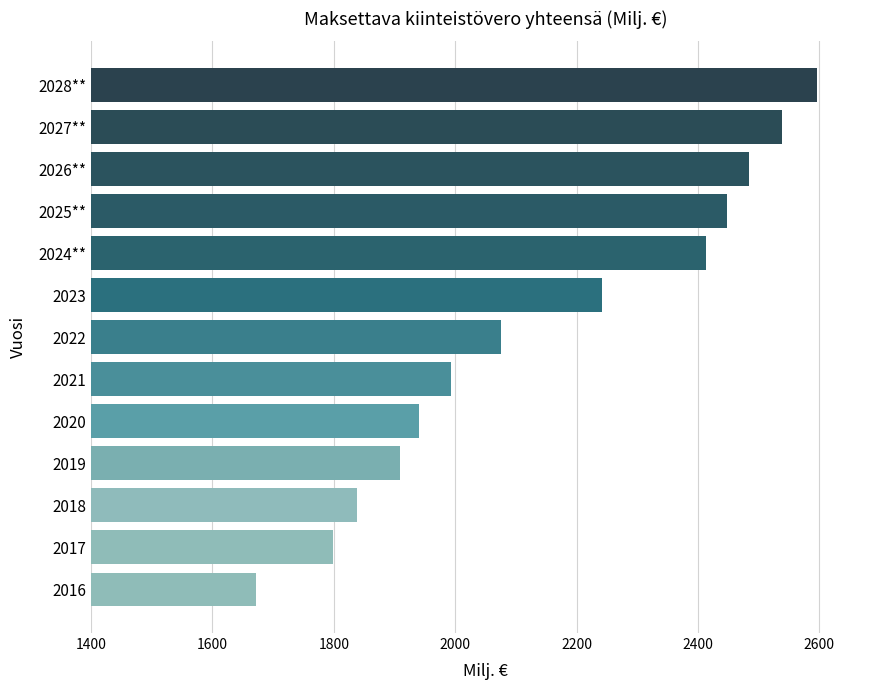

Are the bars grouped side by side (vs. stacked)?

No